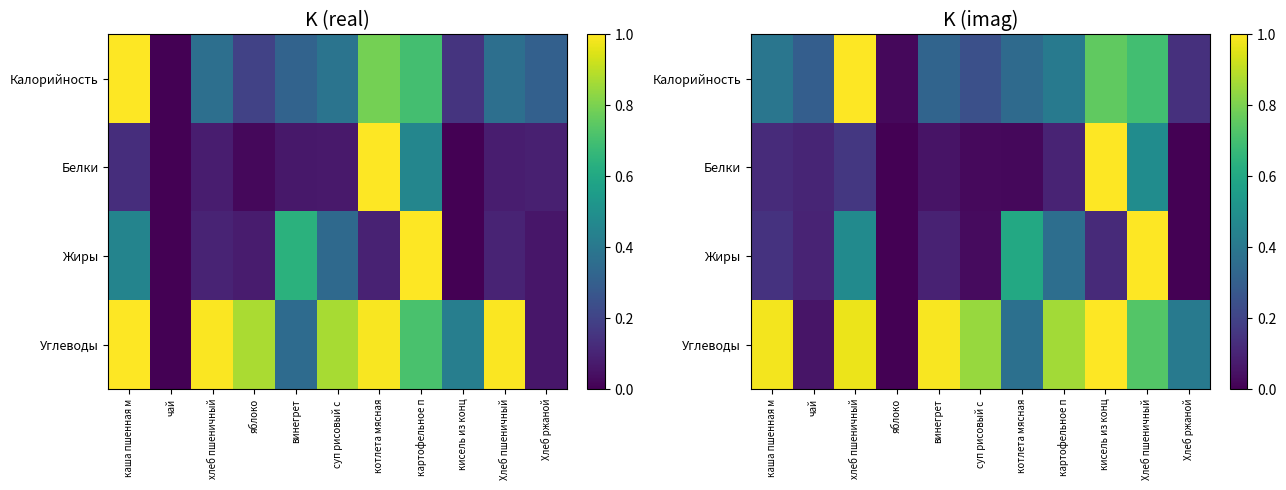

Rank the series by their average value, from lowest to highest.

Белки, Жиры, Калорийность, Углеводы